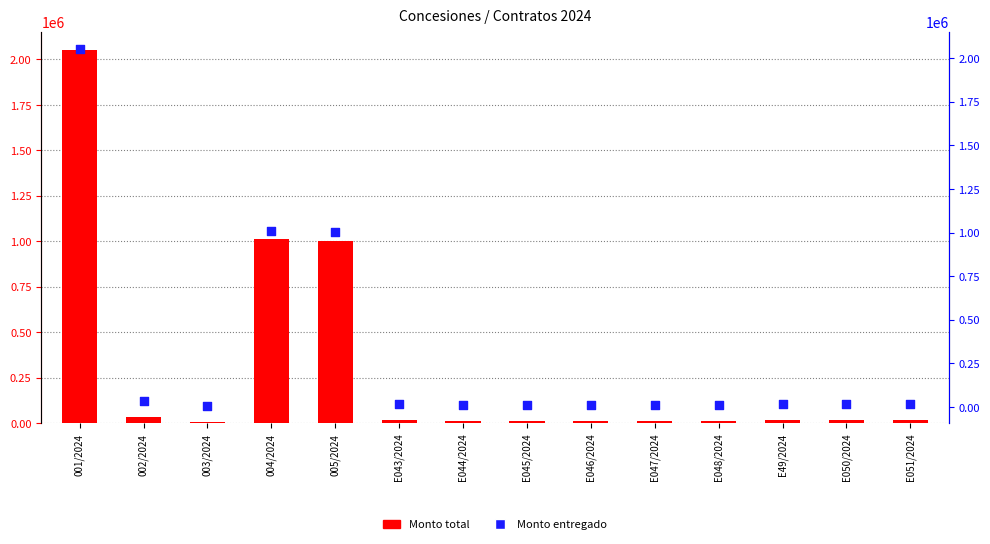

At which category is the sum across all series the highest?

001/2024